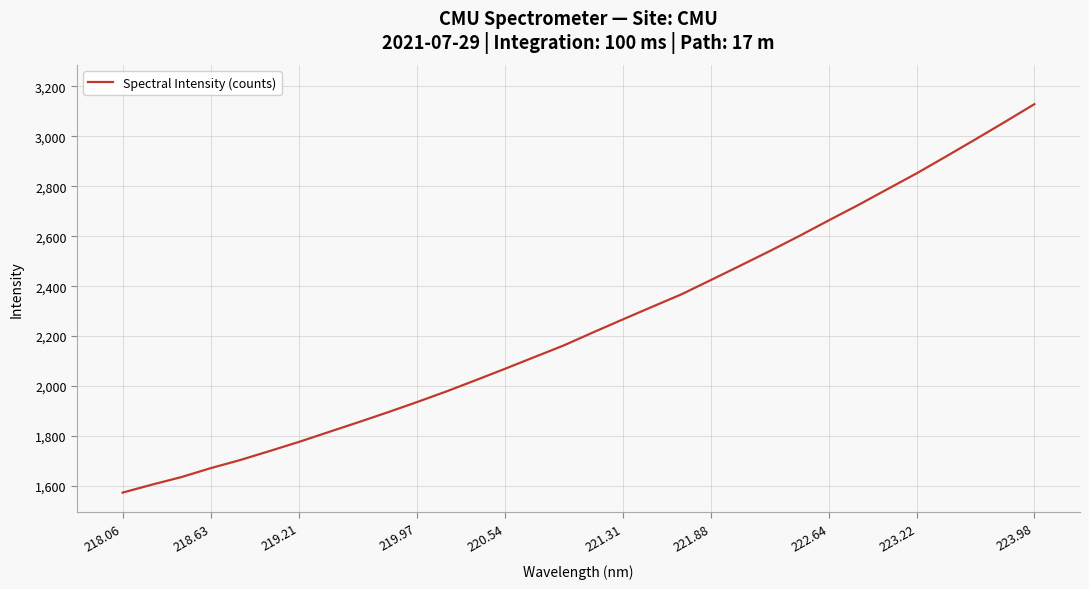

Does the chart have visible grid lines?

Yes